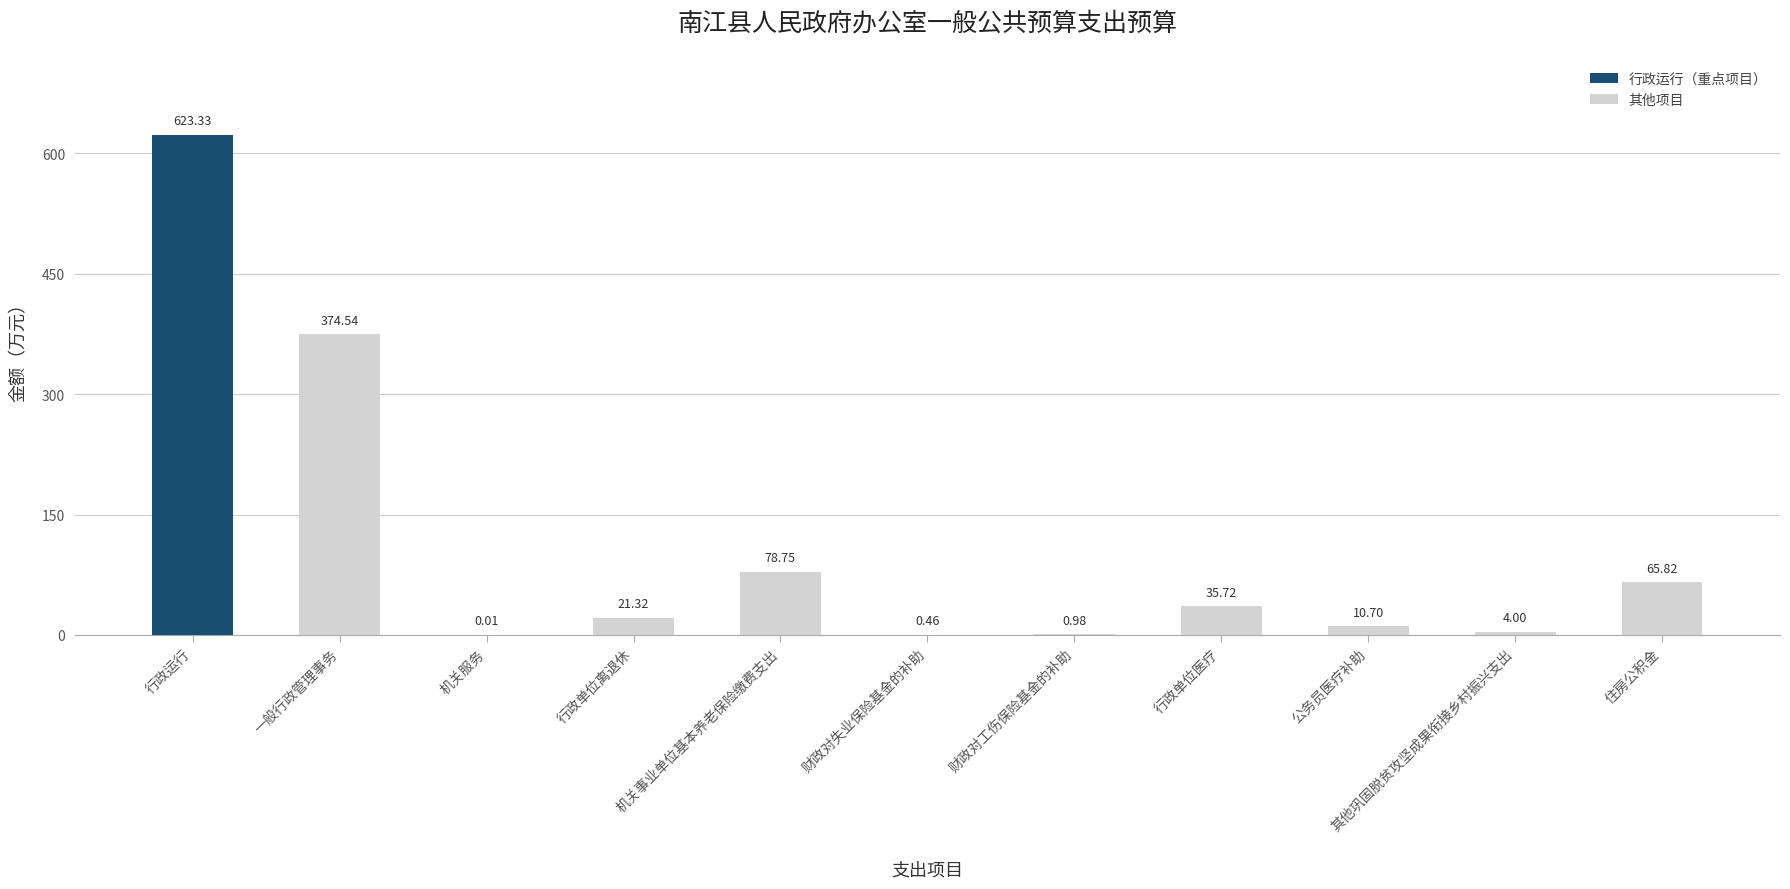

The chart shows a value of 200.8 at 行政运行. True or false?

False